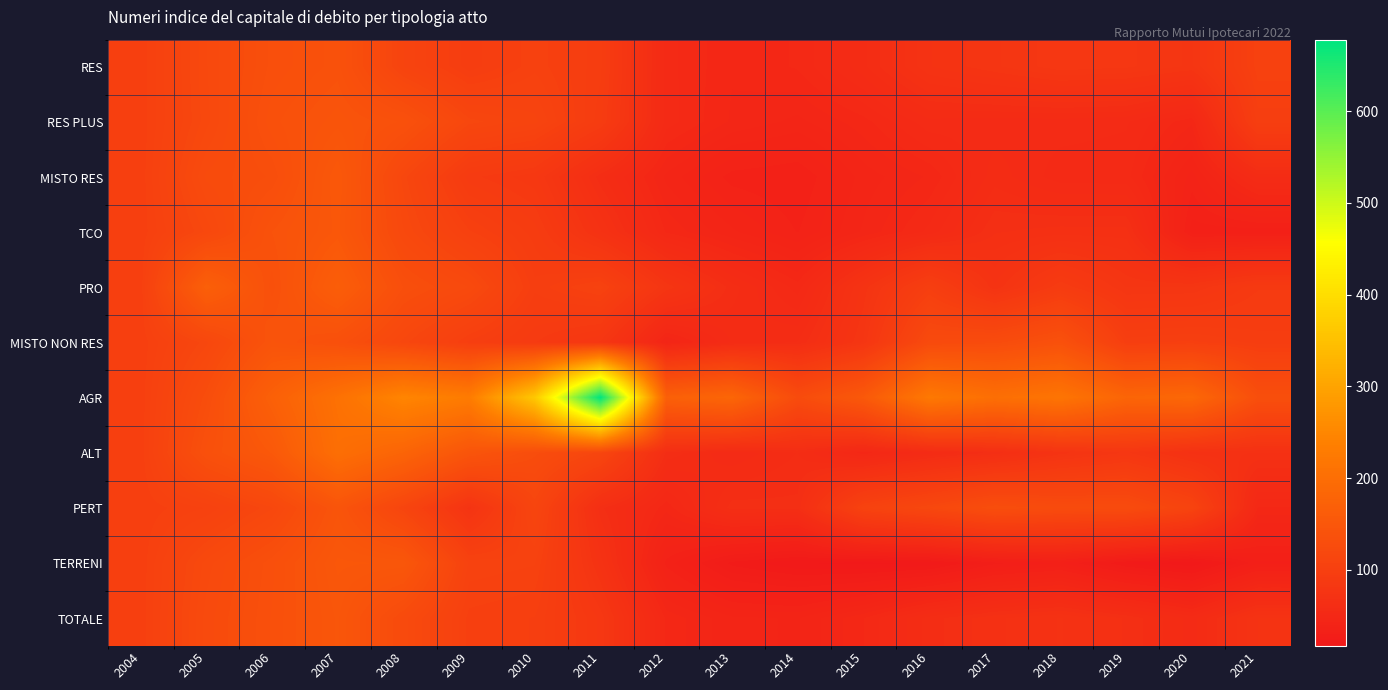

What is the difference between the highest and lowest values at 2018?

181.9